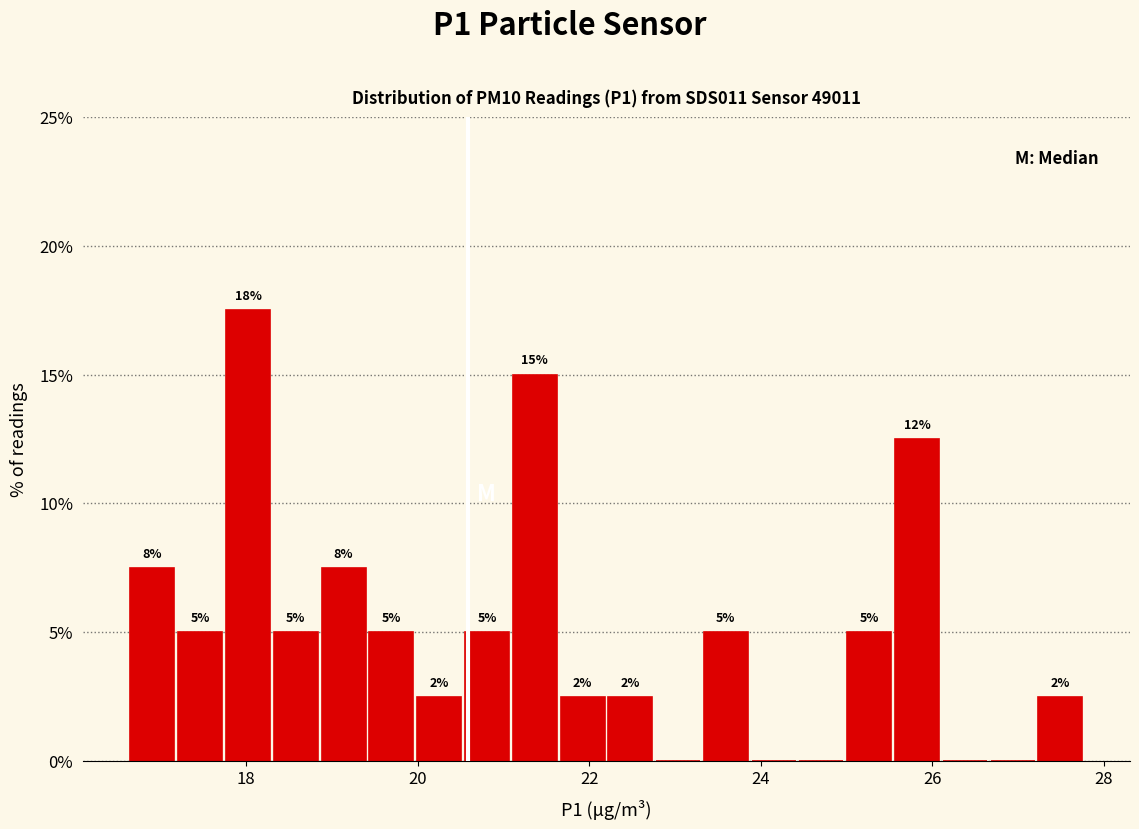

Read against the x-axis, roughly where is the centre of the tallest bar?

18.0